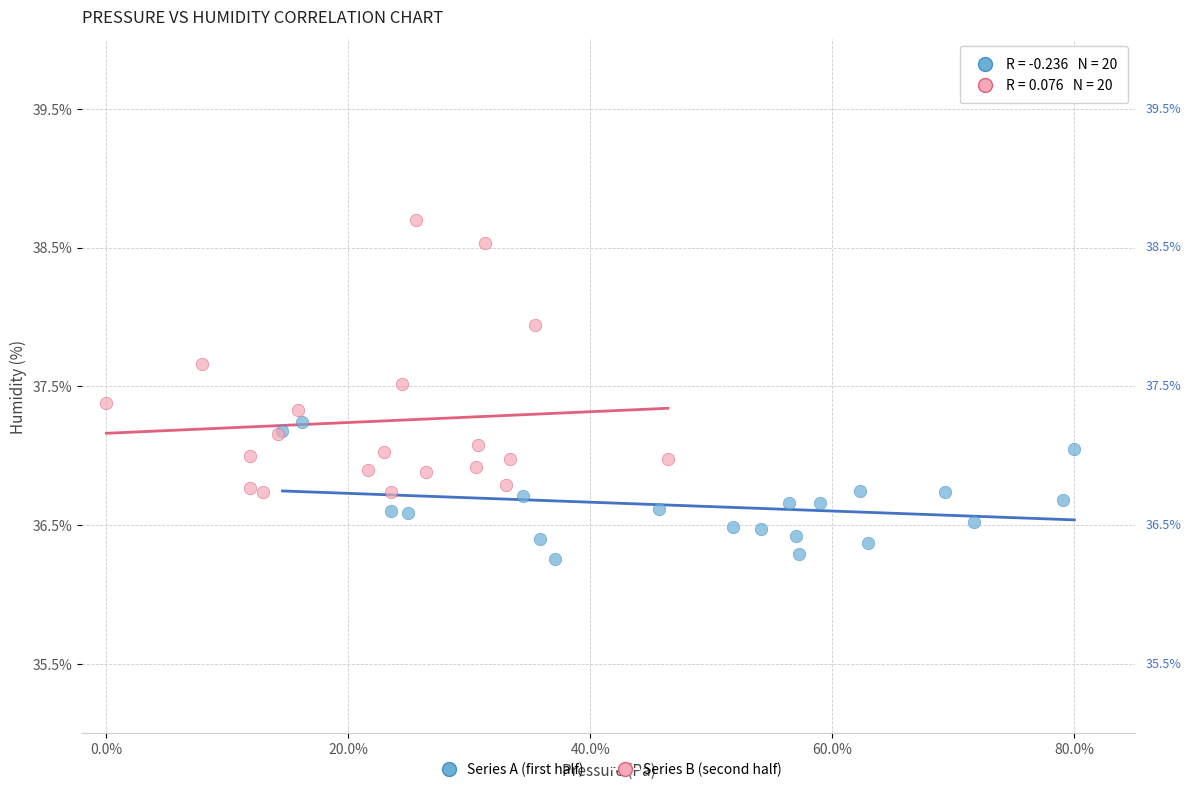

Which series has the largest Y range (max minus min)?

Series B (second half)